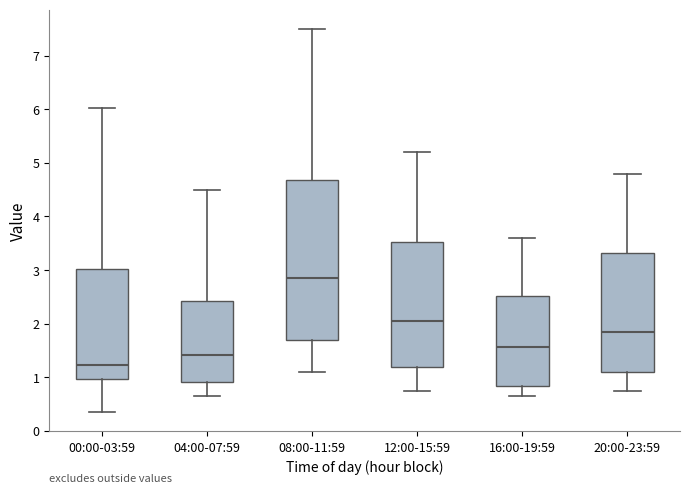

Where is the lower edge of the box for 08:00-11:59 on the y-axis? The values are not printed on the chart, so give them approximately, as read against the axis.

1.7